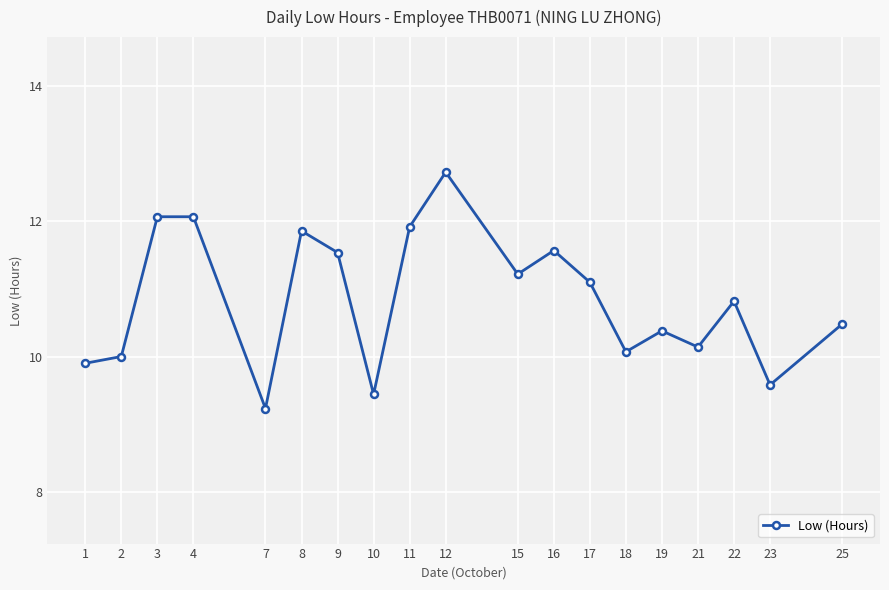

What is the ratio of the value at 3 to the value at 16?

1.0